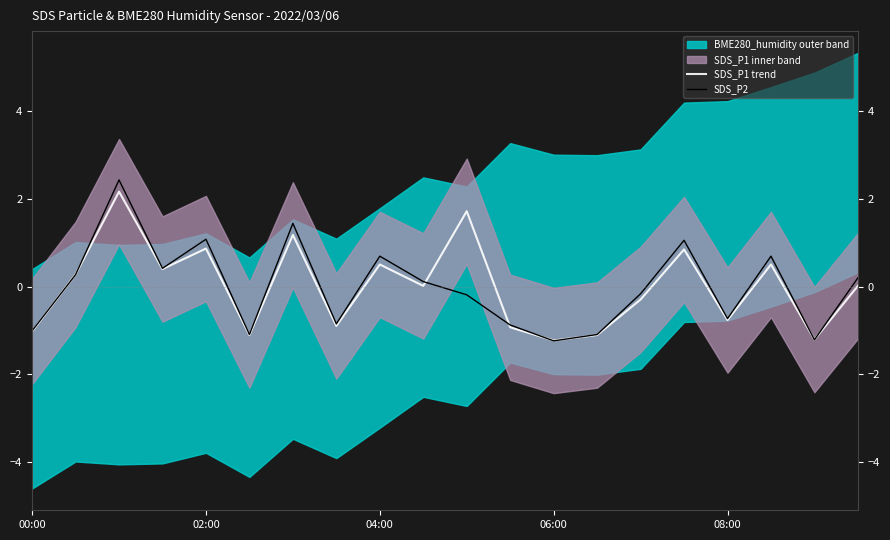

Rank the series at 18 from highest to lowest value.

SDS_P1 trend, SDS_P2